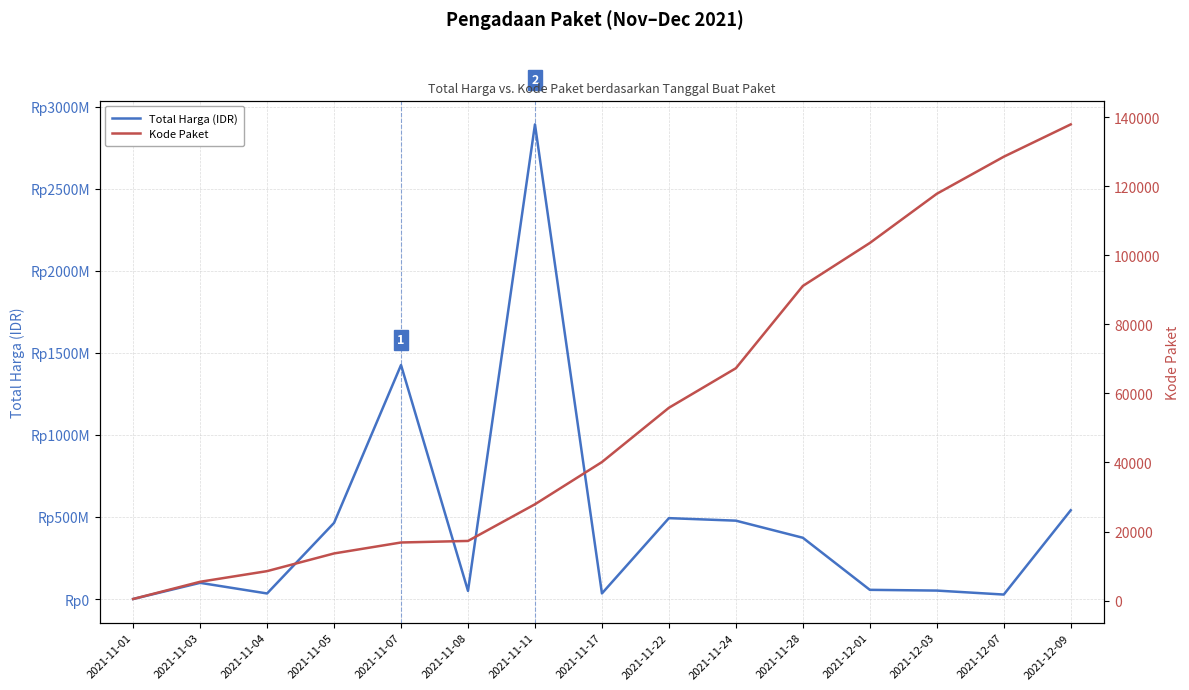

Is it true that Total Harga (IDR) equals 56152800 at 2021-12-01?

True